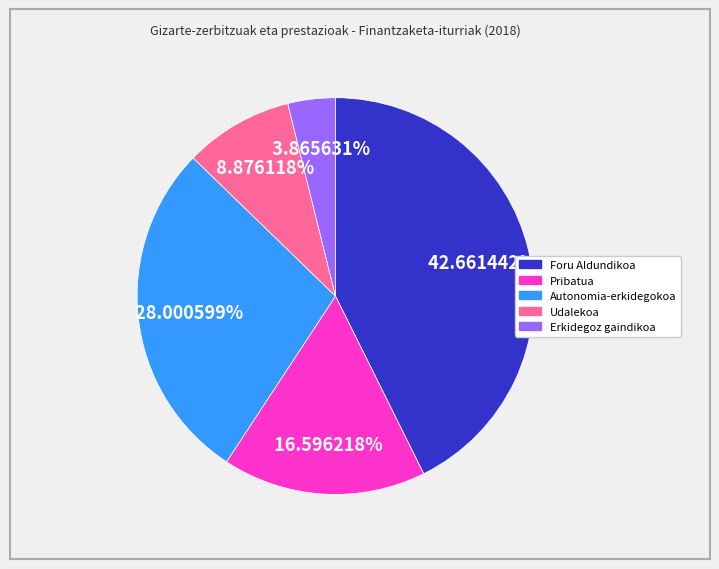

Rank the categories by value from highest to lowest.

Foru Aldundikoa, Autonomia-erkidegokoa, Pribatua, Udalekoa, Erkidegoz gaindikoa